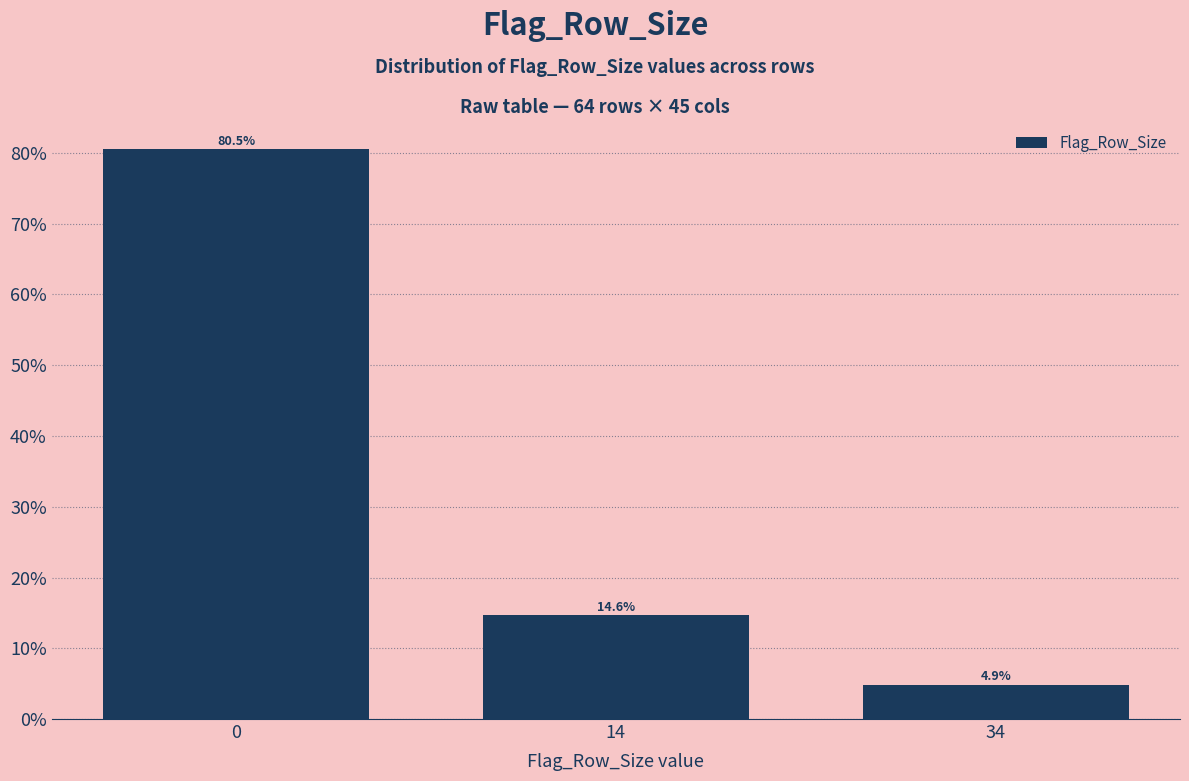

Are the bars horizontal?

No